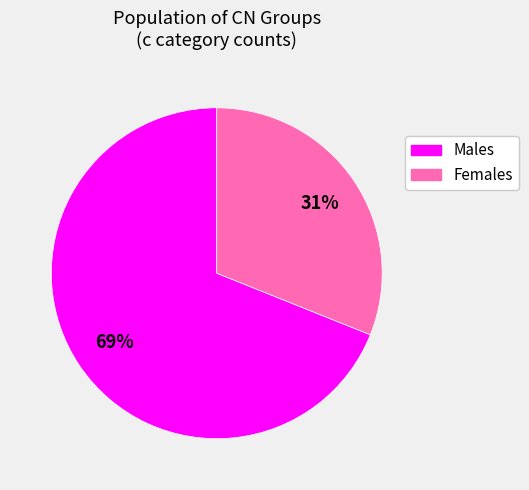

To the nearest percent, what is the average slice percentage?

50%